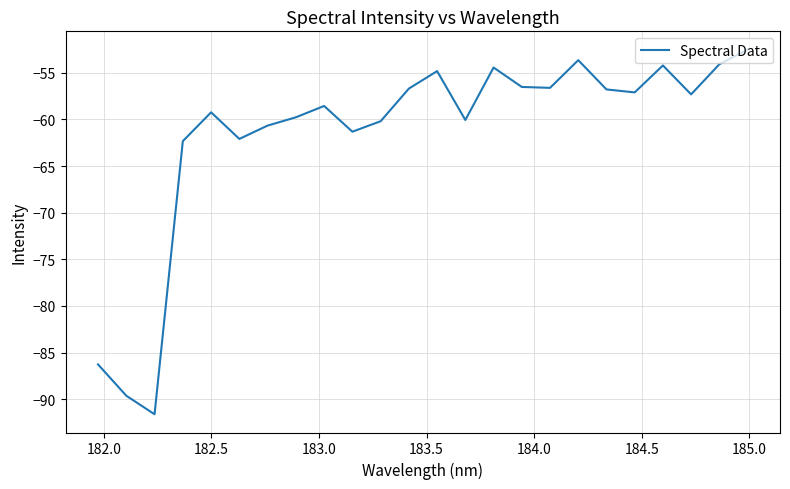

What is the difference between the maximum and minimum values?

39.1